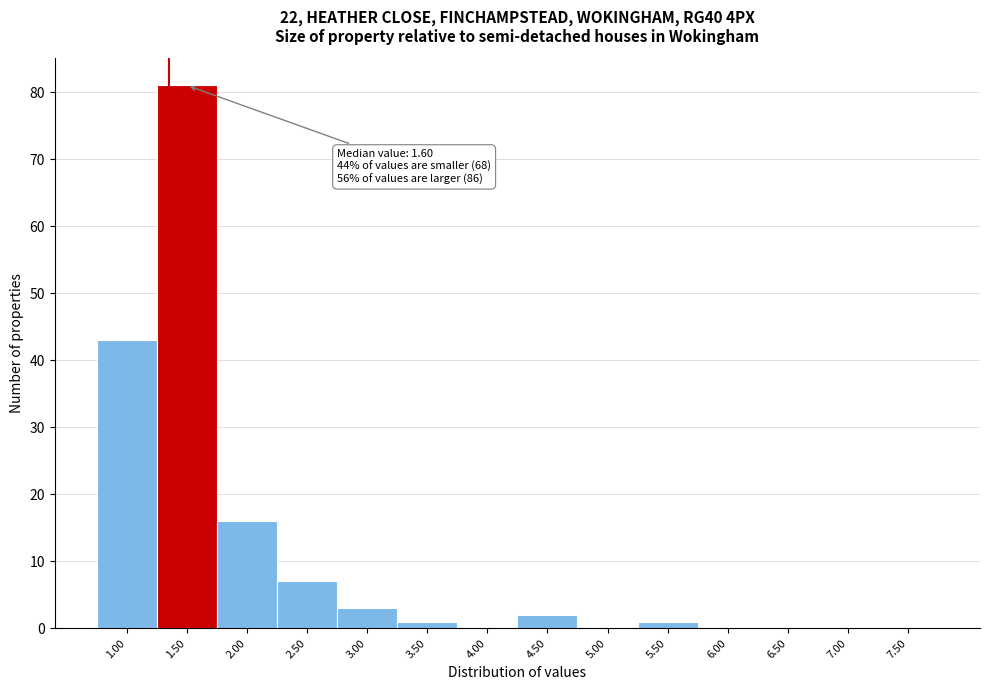

Reading left to right, extract all data points from this chart.

1.00=43	1.50=81	2.00=16	2.50=7	3.00=3	3.50=1	4.00=0	4.50=2	5.00=0	5.50=1	6.00=0	6.50=0	7.00=0	7.50=0